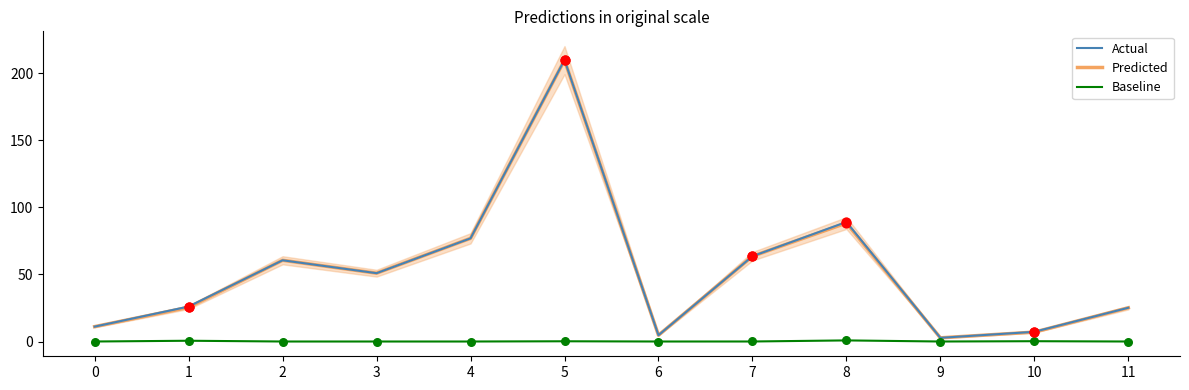

Which series has the largest total across all categories?

Actual